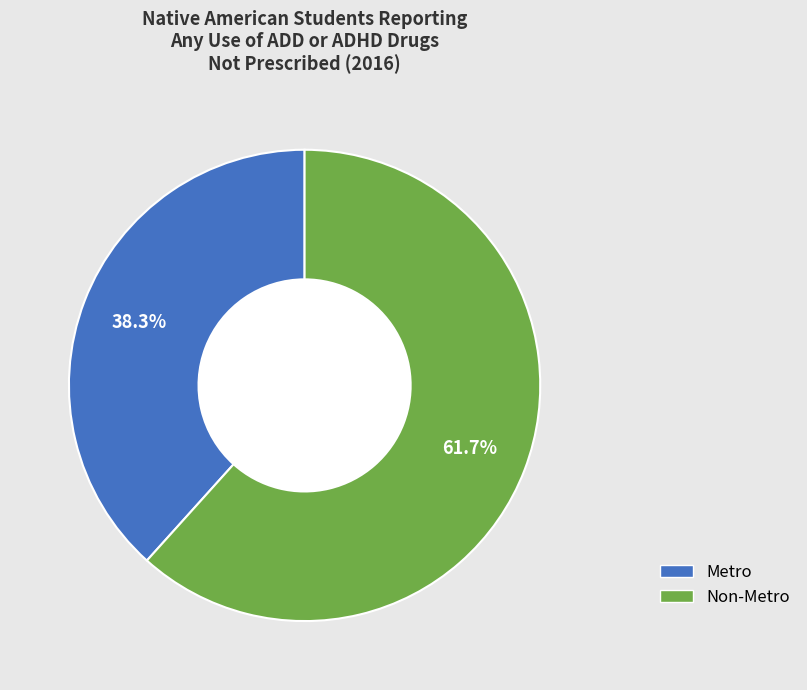

What portion of the pie excludes Metro?

61.7%